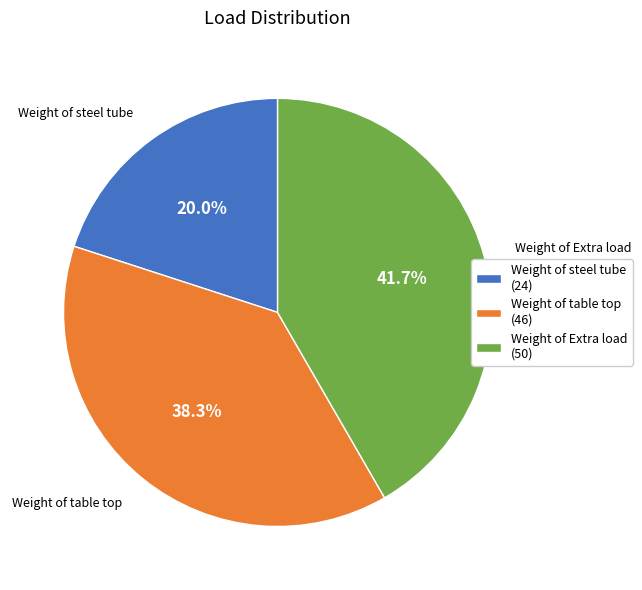

What is the ratio of the value at Weight of Extra load to the value at Weight of steel tube?

2.1